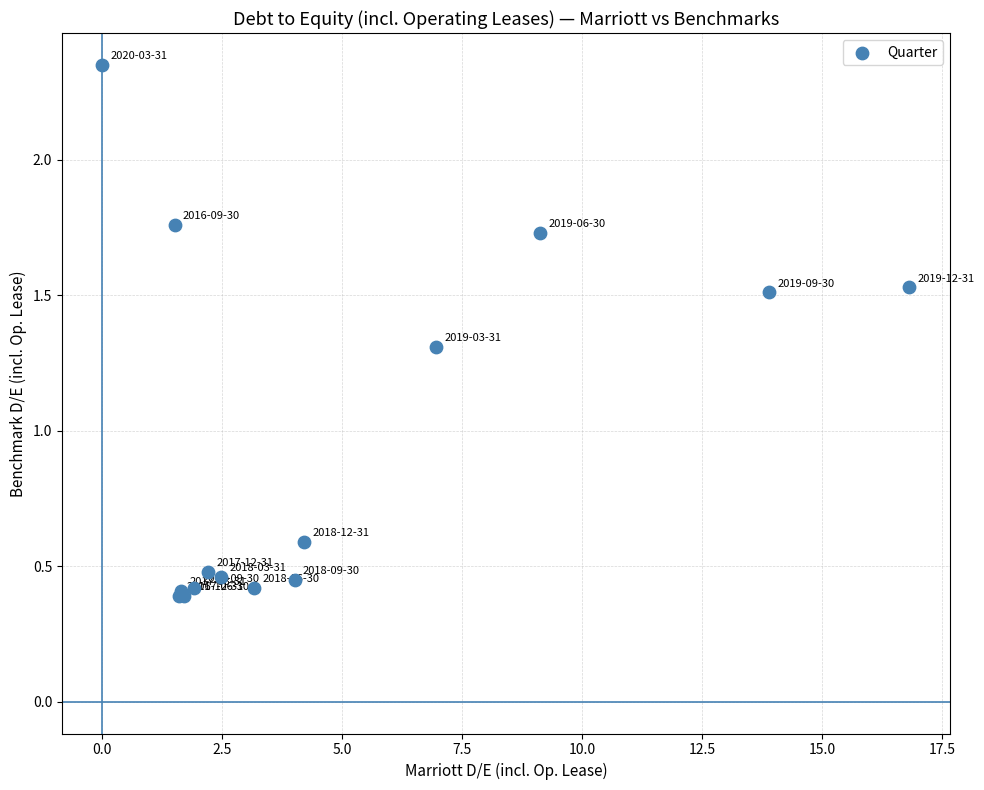

What Y value in the scatter plot is closest to 1?

1.3